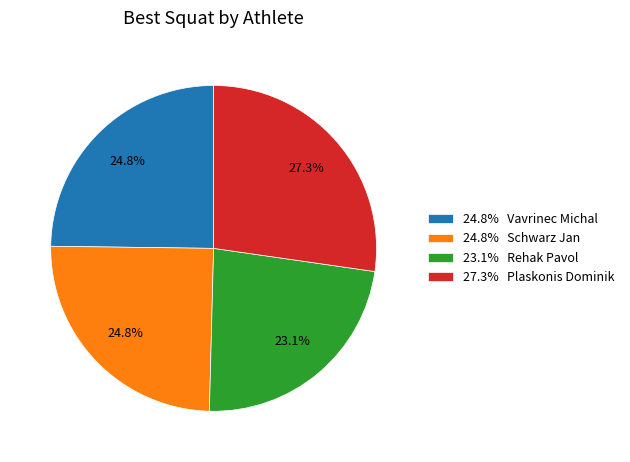

How many segments does this pie chart have?

4